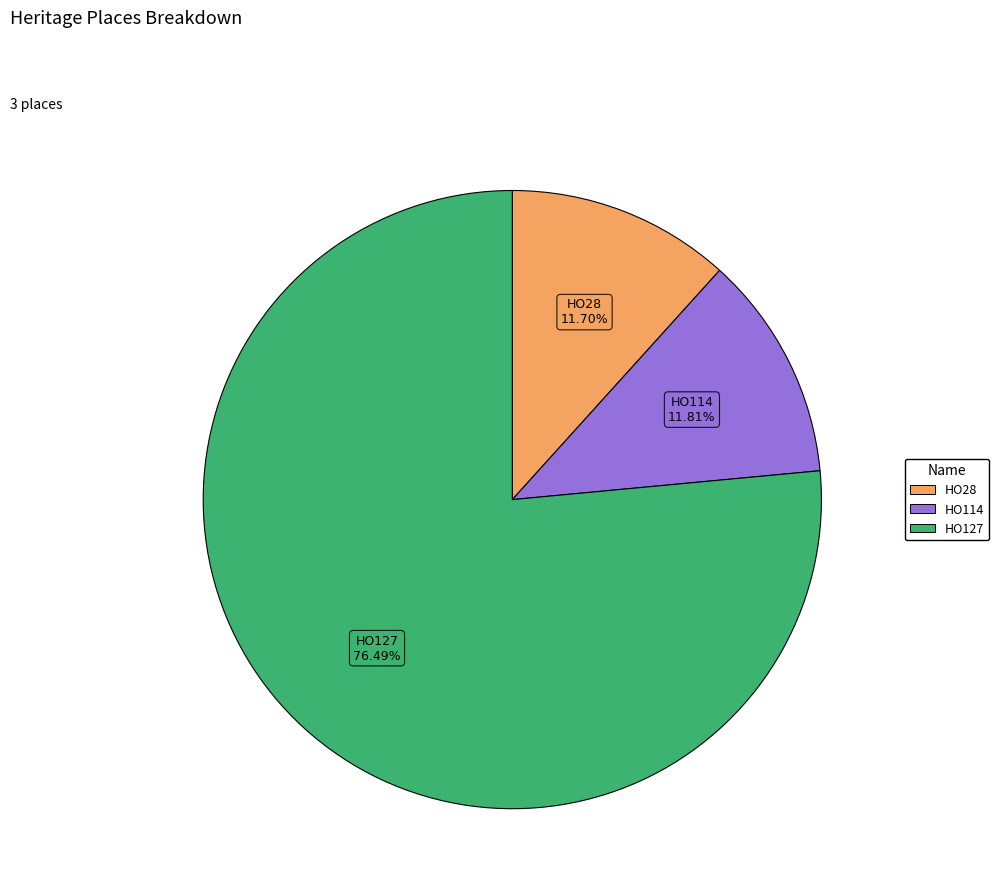

Is there any slice that represents more than half of the pie?

Yes